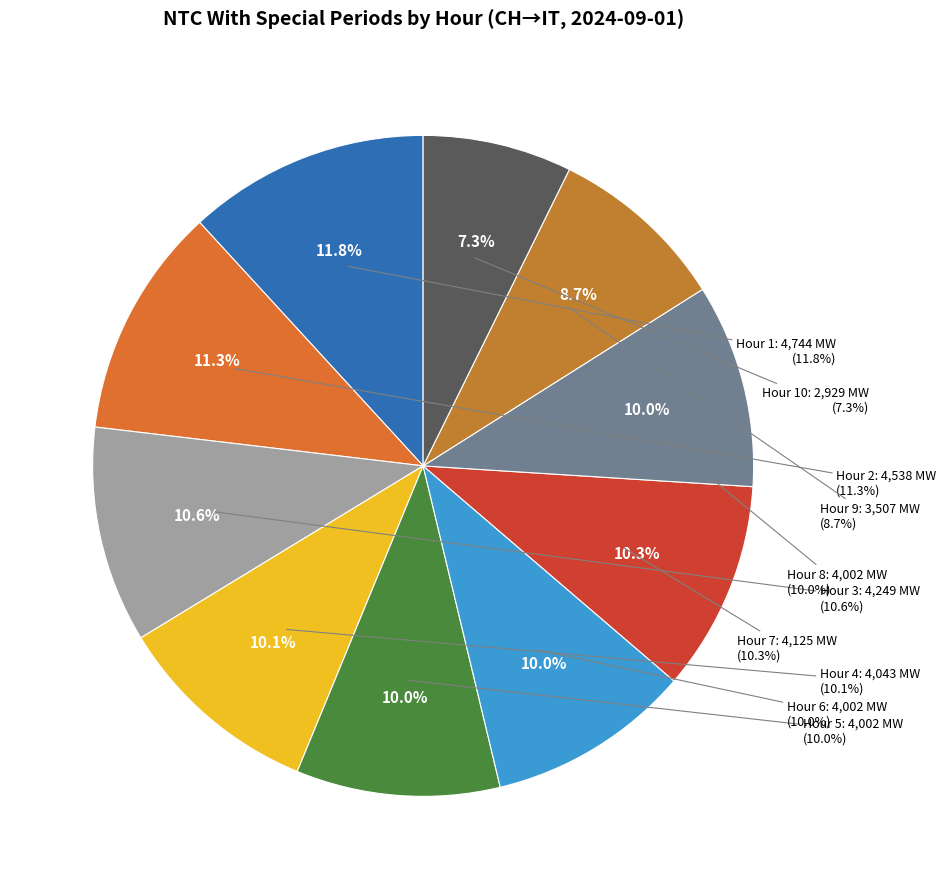

Is it true that Hour 5 is 20% of the pie?

False